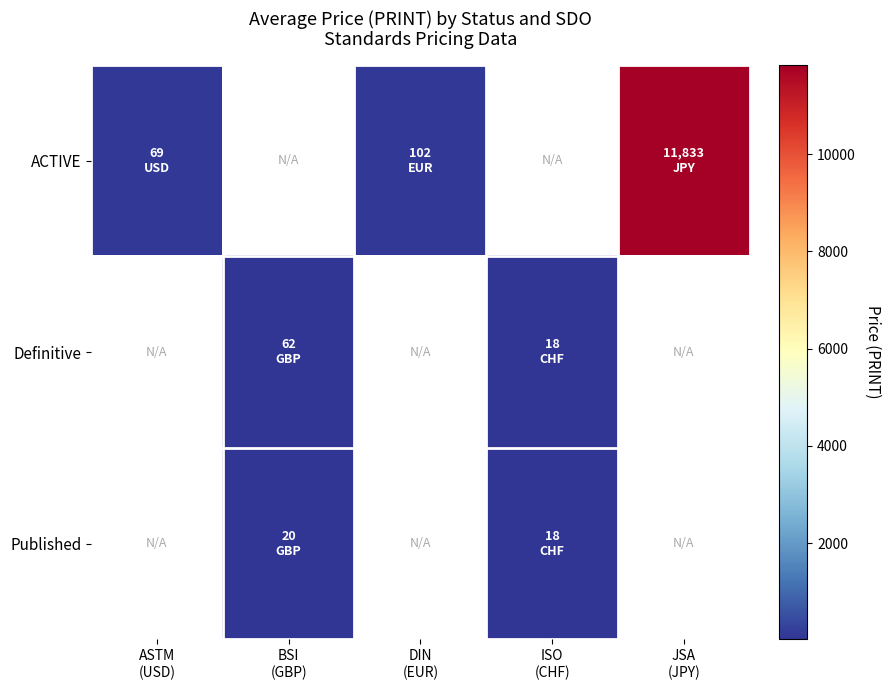

Which series has the widest spread of values?

ACTIVE